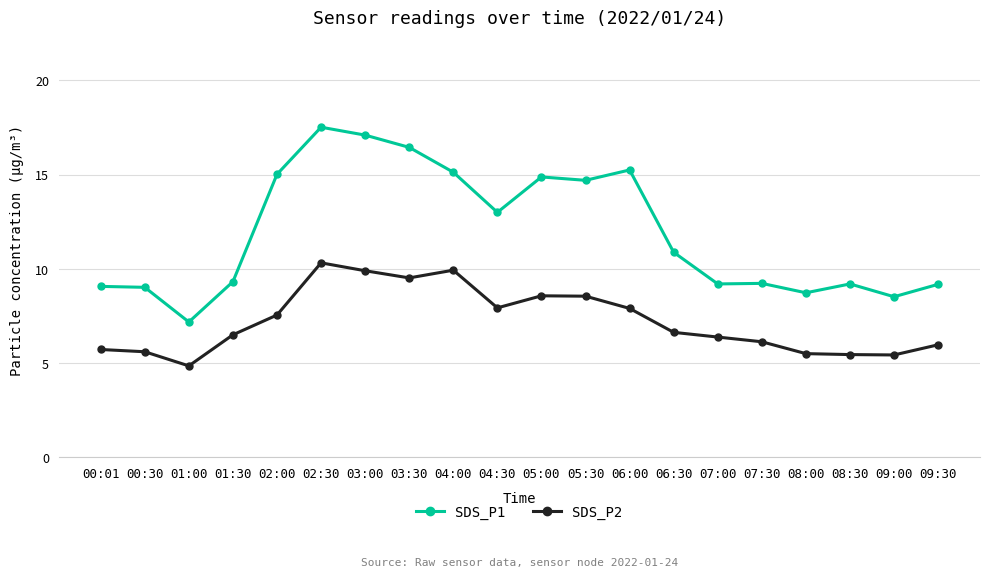

The value of SDS_P2 at 09:30 is 6.0. True or false?

True